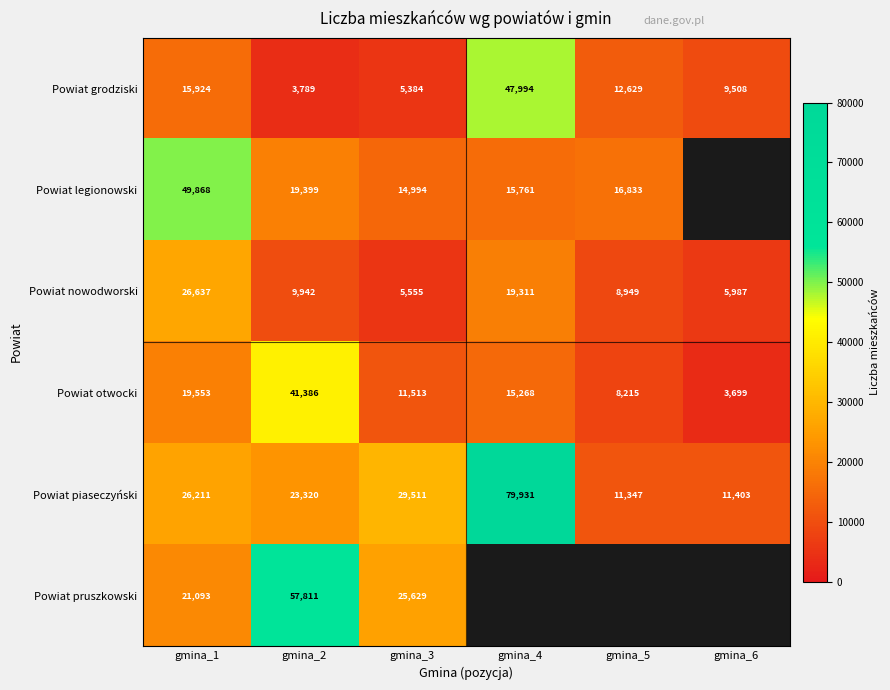

List the labels in order of Powiat grodziski value, smallest first.

gmina_2, gmina_3, gmina_6, gmina_5, gmina_1, gmina_4